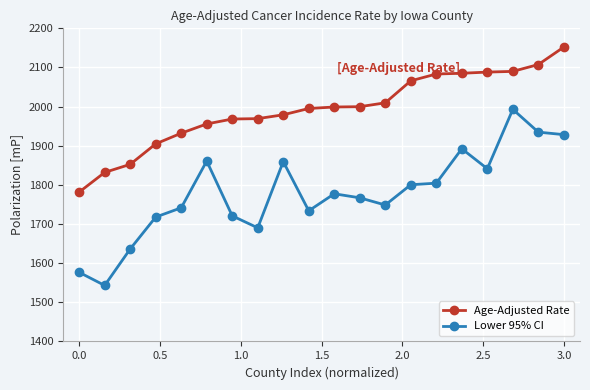

Which series has the widest spread of values?

Lower 95% CI